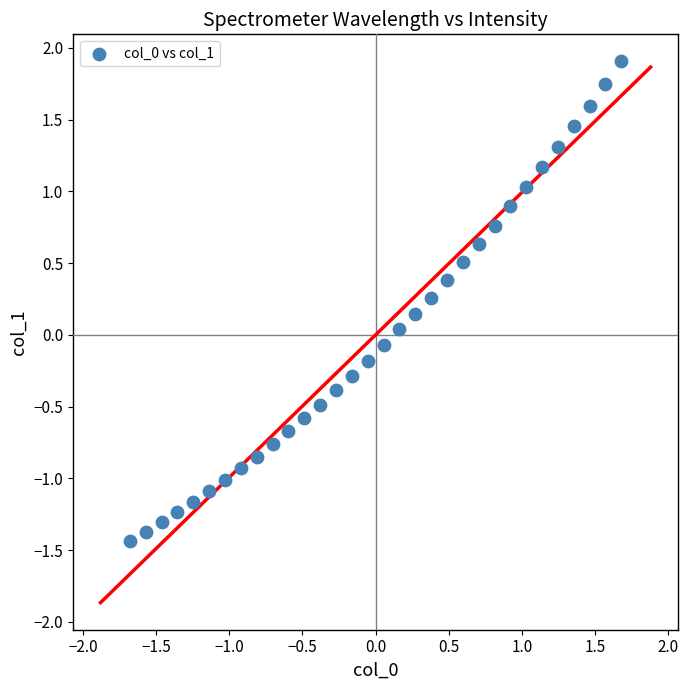

What is the range of X values (max minus min)?

3.4